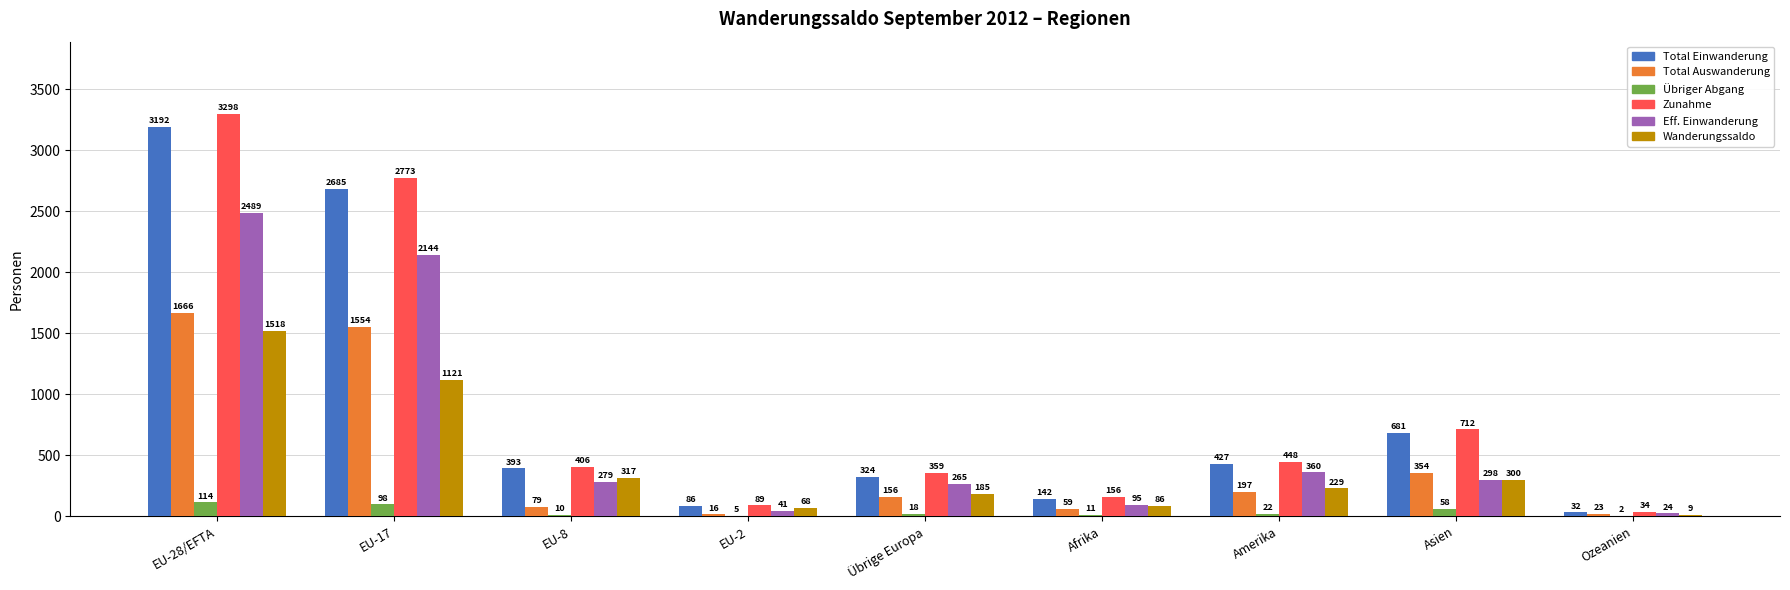

What is the maximum value for Übriger Abgang?

114